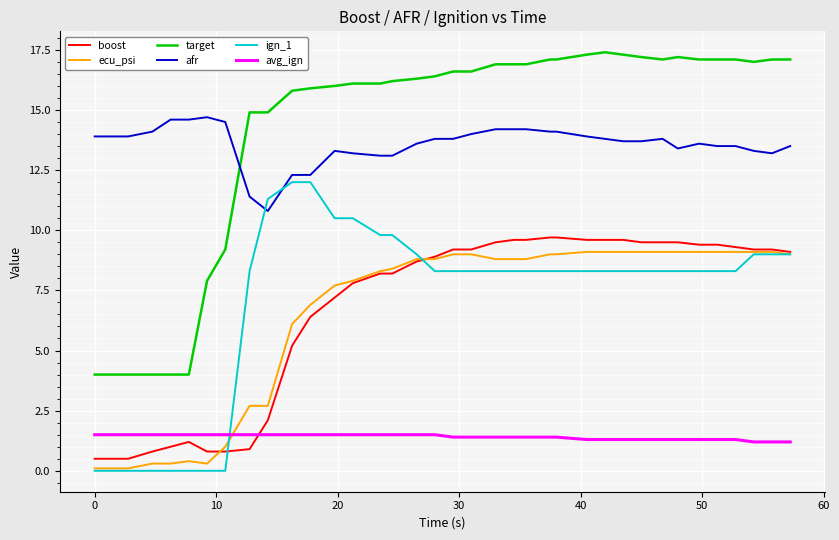

True or false: afr and boost cross at least once.

False